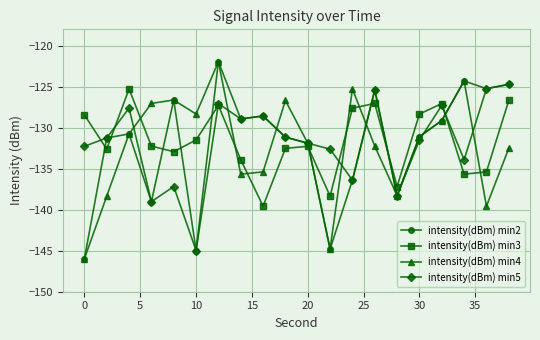

What is the value of the intensity(dBm) min4 point at the 9th from the left?

-135.4